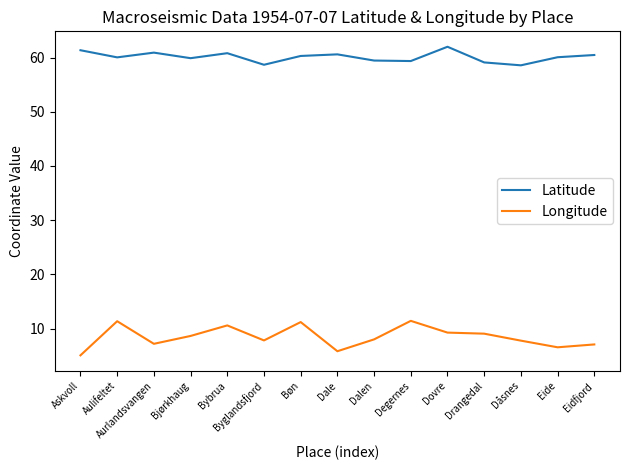

The value of Longitude at Dalen is 8.0. True or false?

True